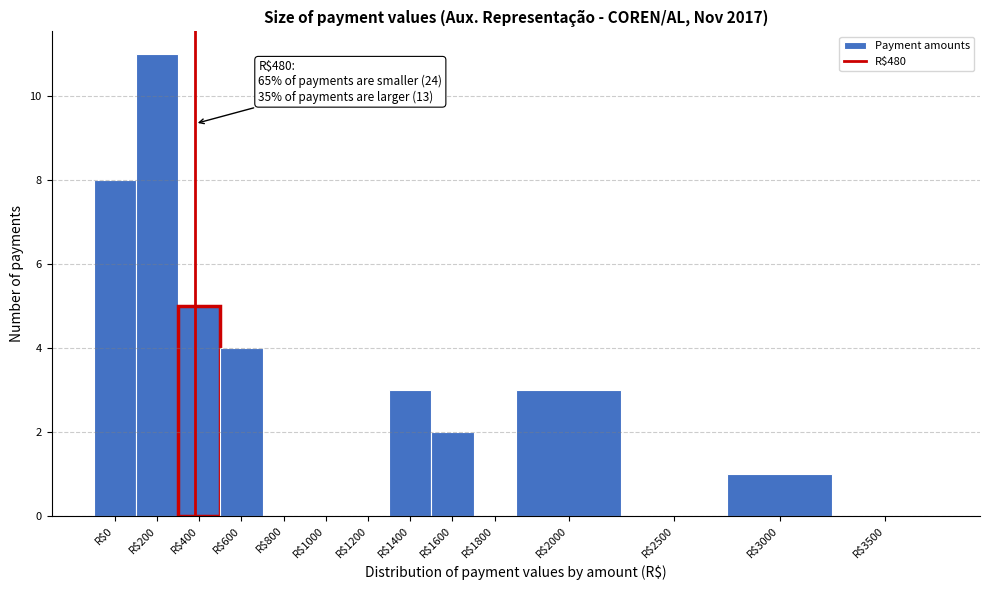

The chart shows a value of 11 at R$200. True or false?

True